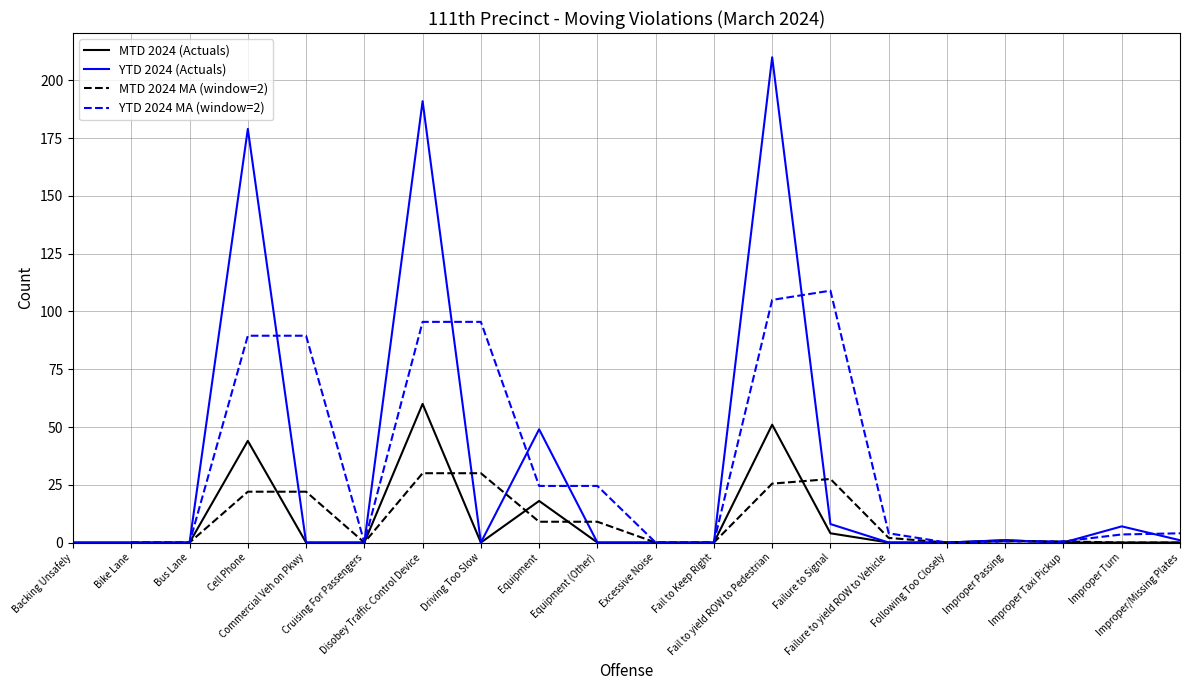

What is the sum of all YTD 2024 (Actuals) values?

646